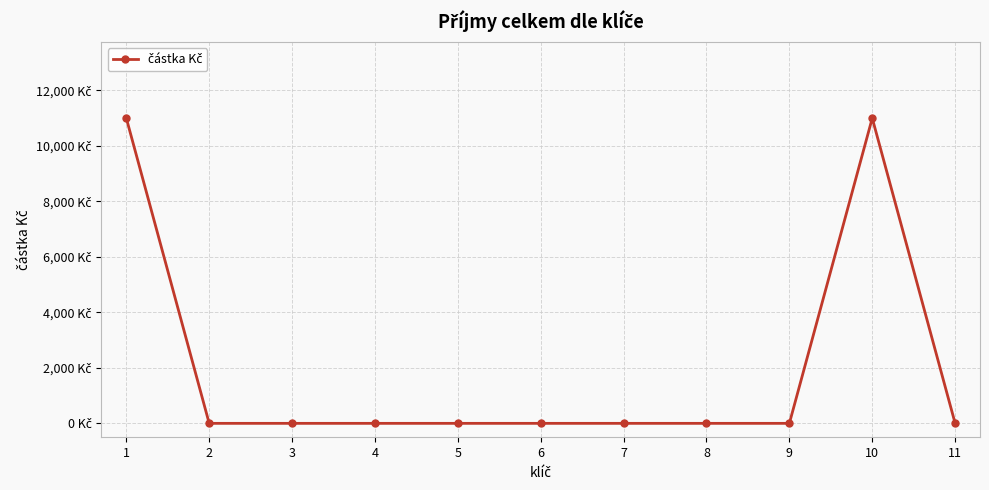

Is this an area chart (filled region under the line)?

No